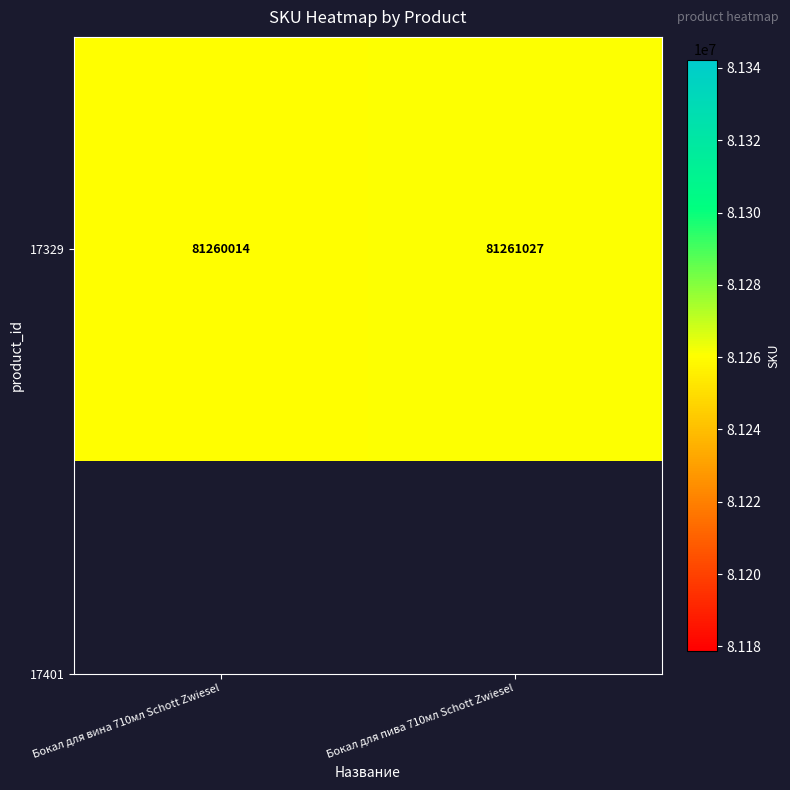

Between Бокал для пива 710мл Schott Zwiesel and Бокал для вина 710мл Schott Zwiesel, which is larger?

Бокал для пива 710мл Schott Zwiesel